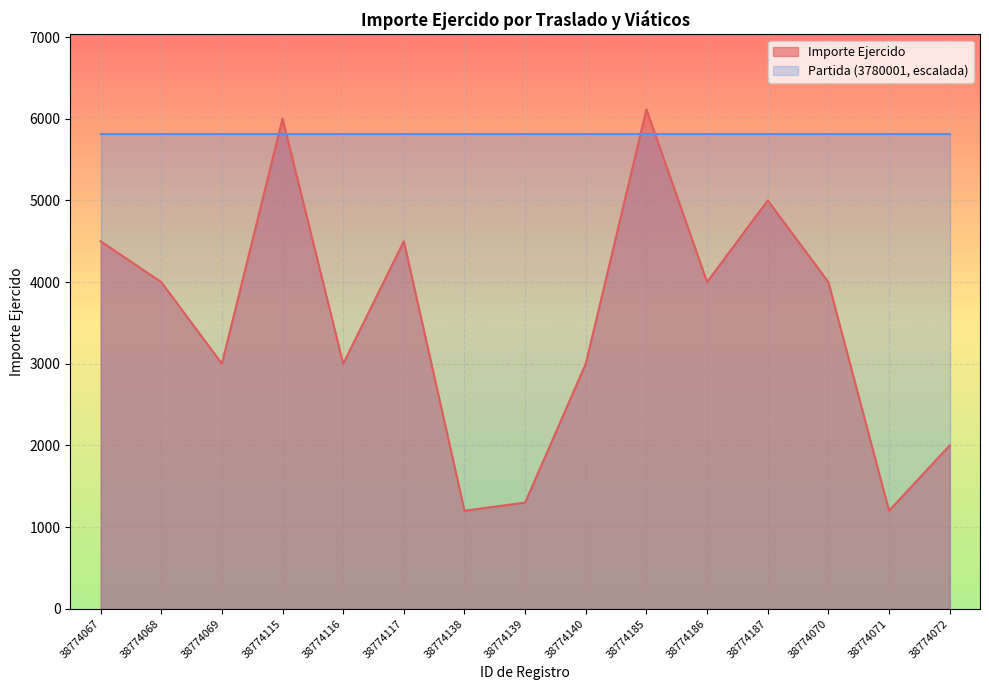

Does the chart display data point markers on the line(s)?

No